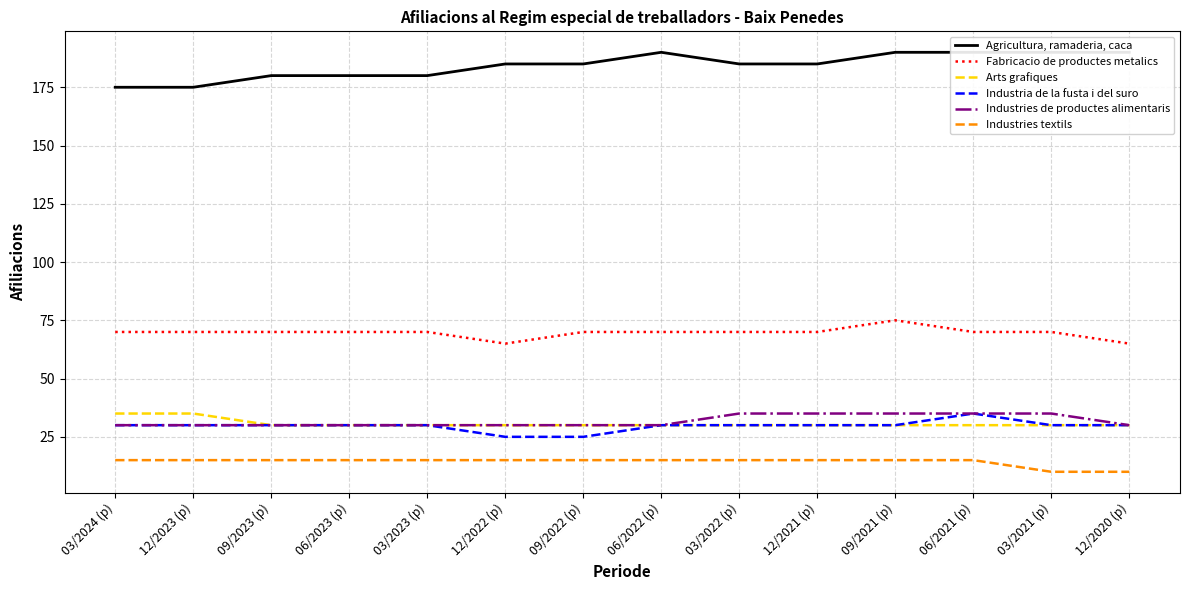

True or false: Industries textils and Arts grafiques cross at least once.

False